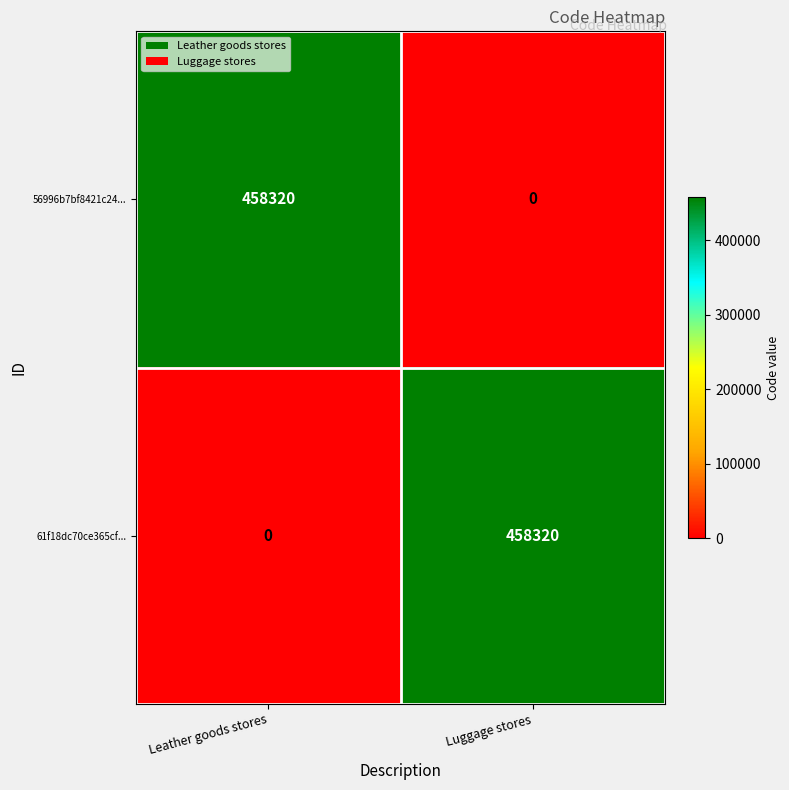

What is the total value across all series at Leather goods stores?

458320